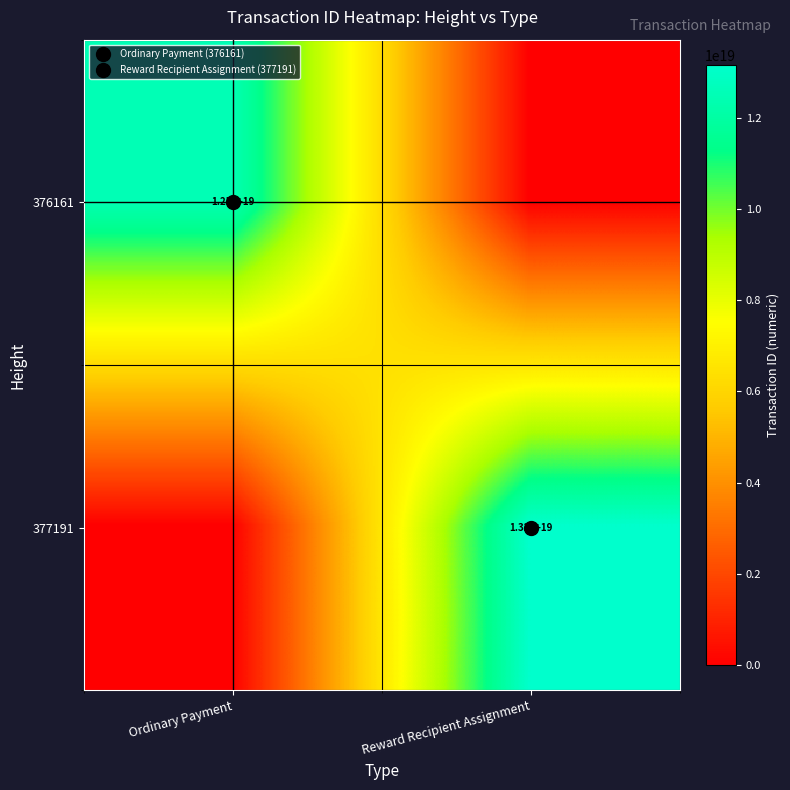

True or false: 377191 has a value of 9200778242138269696 at Ordinary Payment.

False